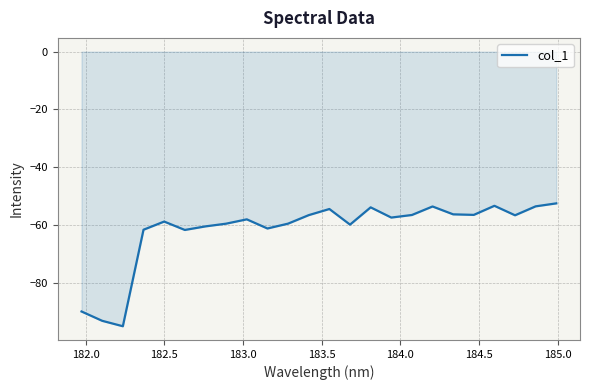

How many lines are shown in the chart?

1